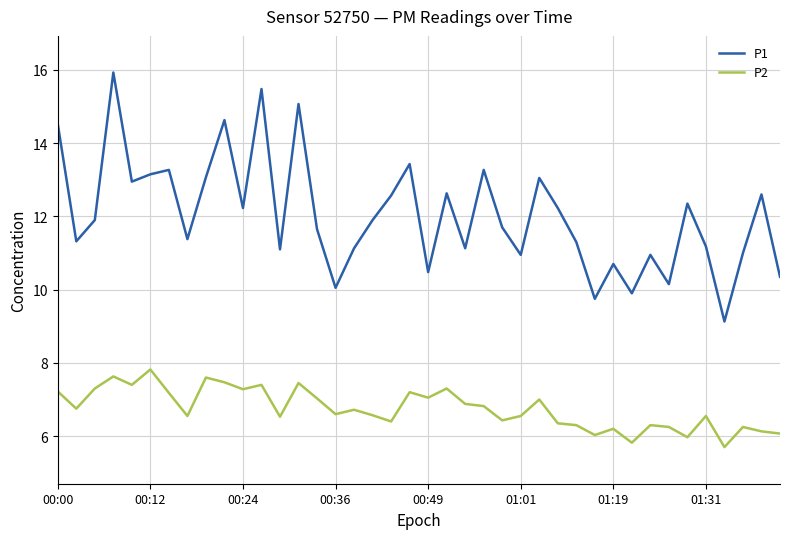

True or false: P2 and P1 intersect in this chart.

False